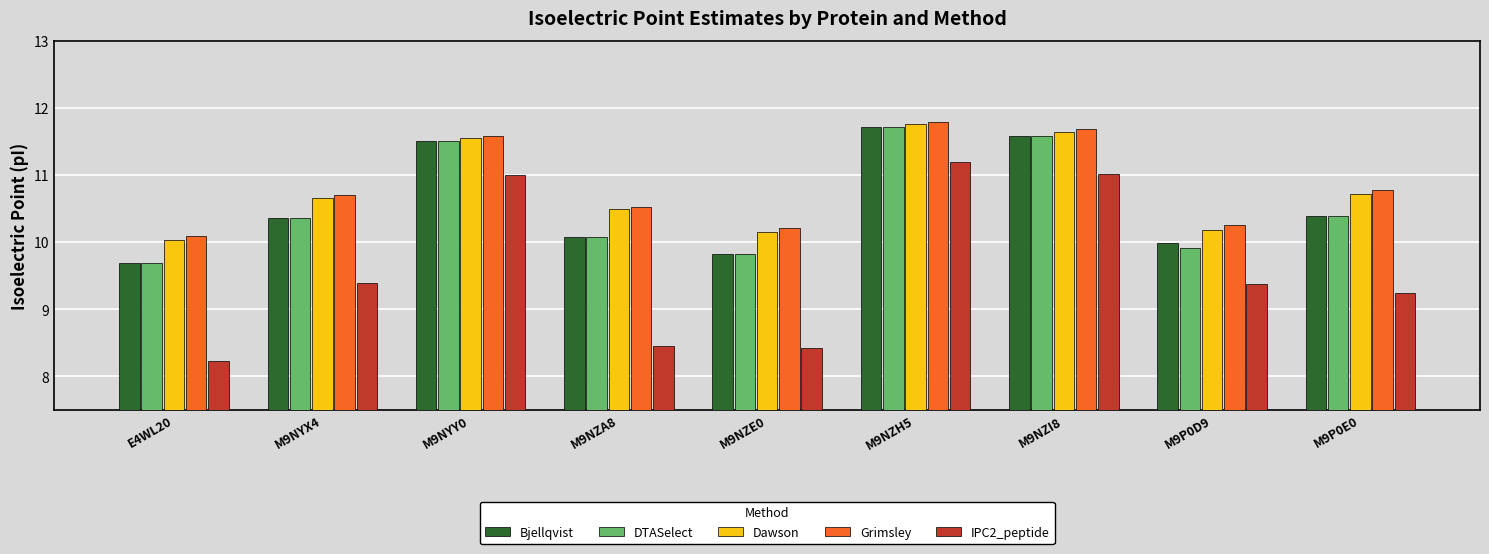

Read the Grimsley value at M9NZI8.

11.7